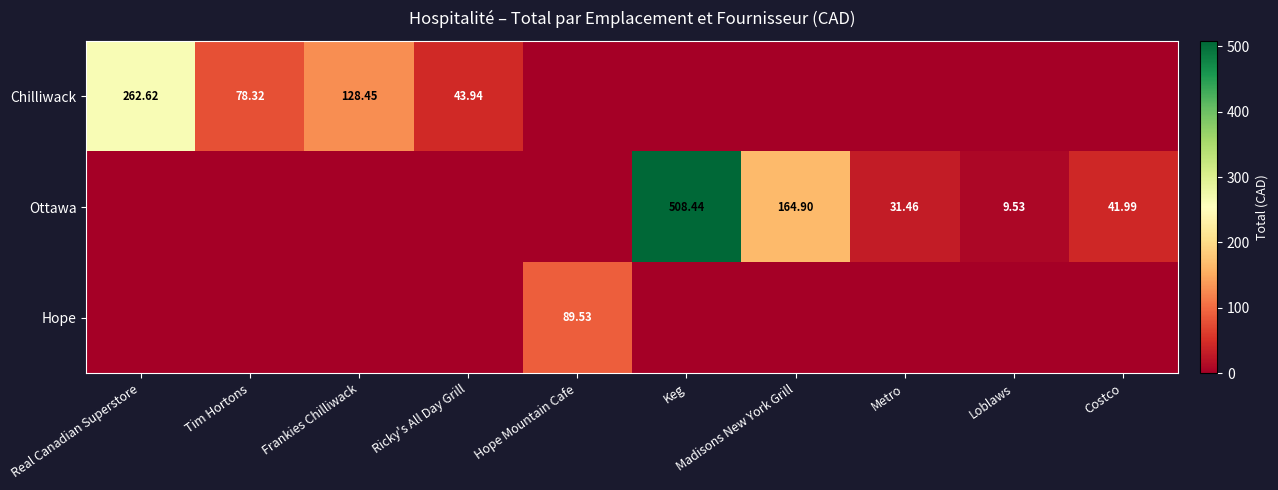

True or false: Chilliwack has a value of 28.9 at Tim Hortons.

False